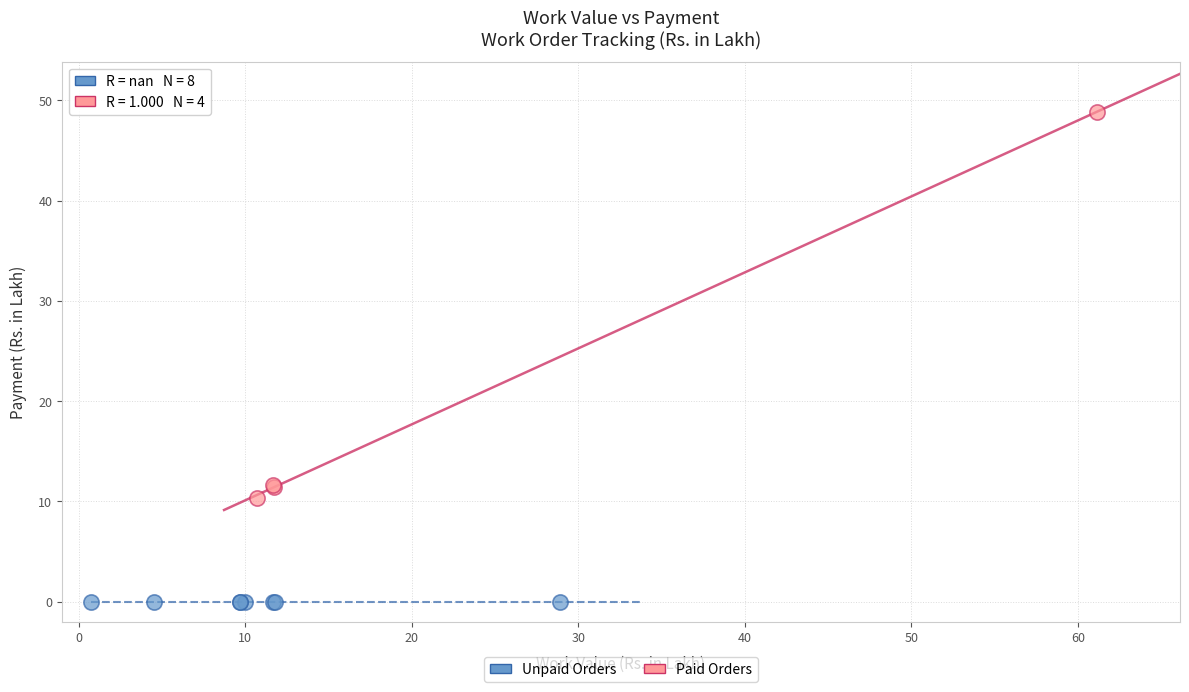

What are all the series names shown in the legend?

Unpaid Orders, Paid Orders